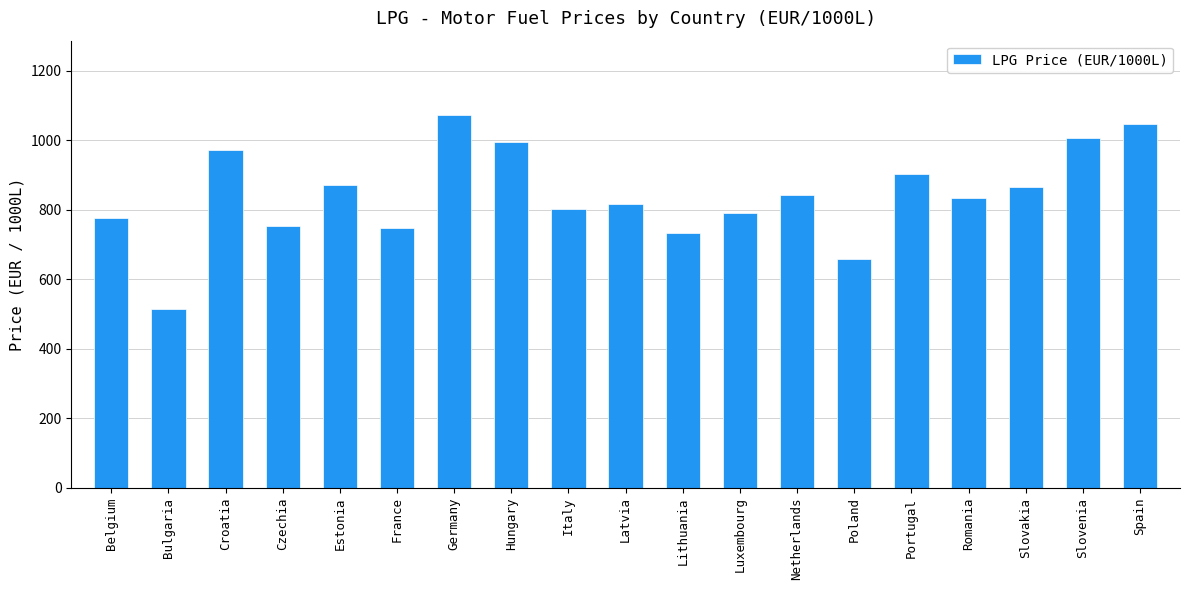

What is the smallest value displayed?

513.9